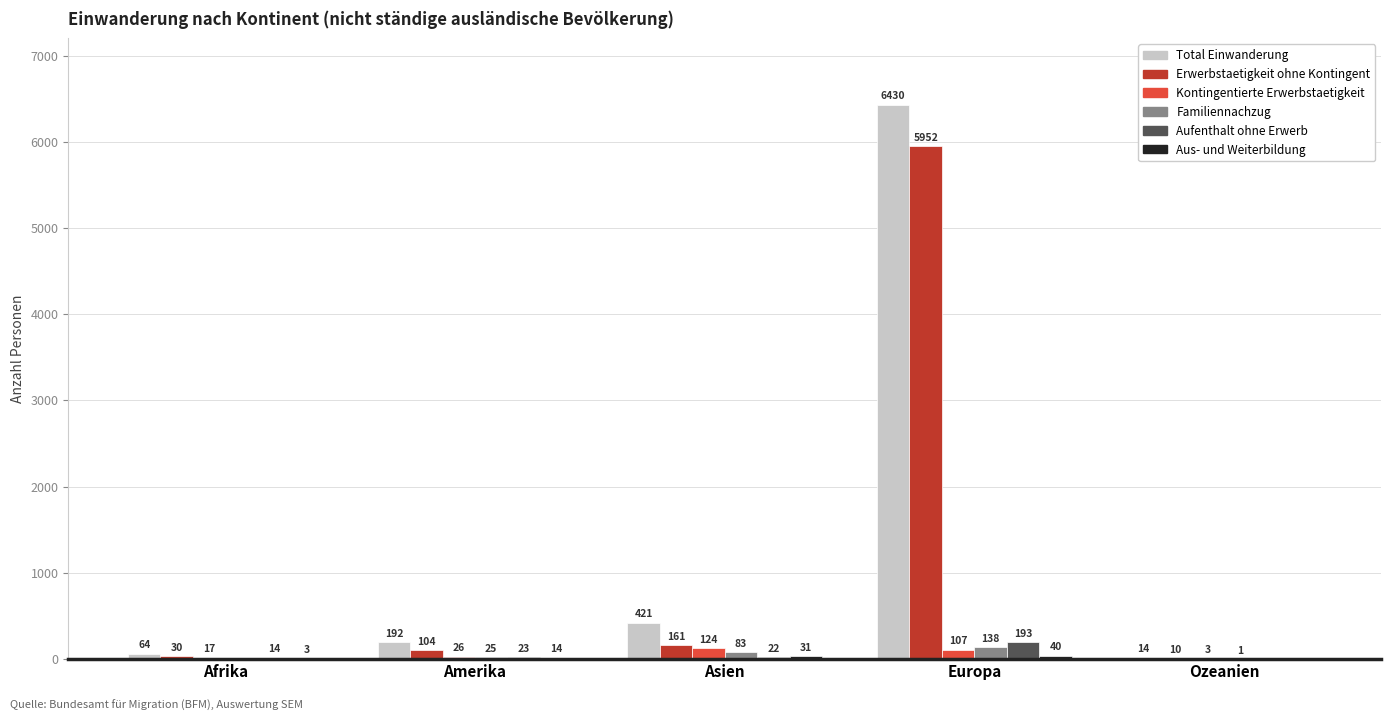

How many categories are shown in the chart?

5